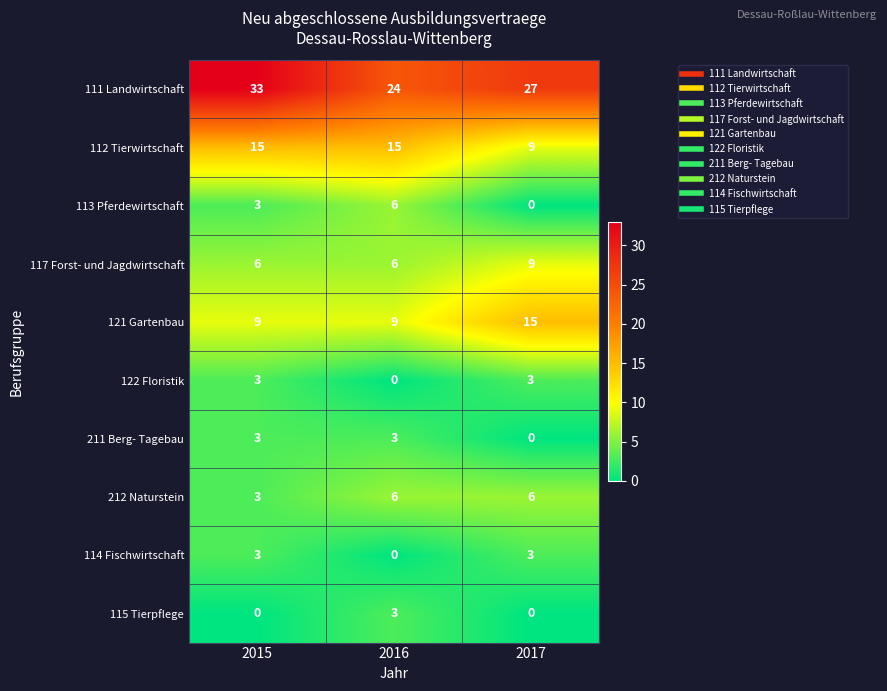

At how many categories does at least one series exceed 3?

3